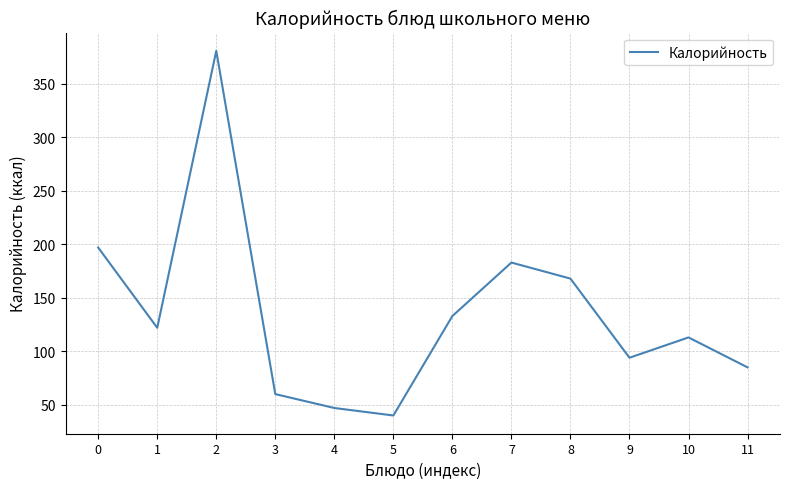

Reading left to right, list all the values displayed in this chart.

0=197	1=122	2=381	3=60	4=47	5=40	6=133	7=183	8=168	9=94	10=113	11=85